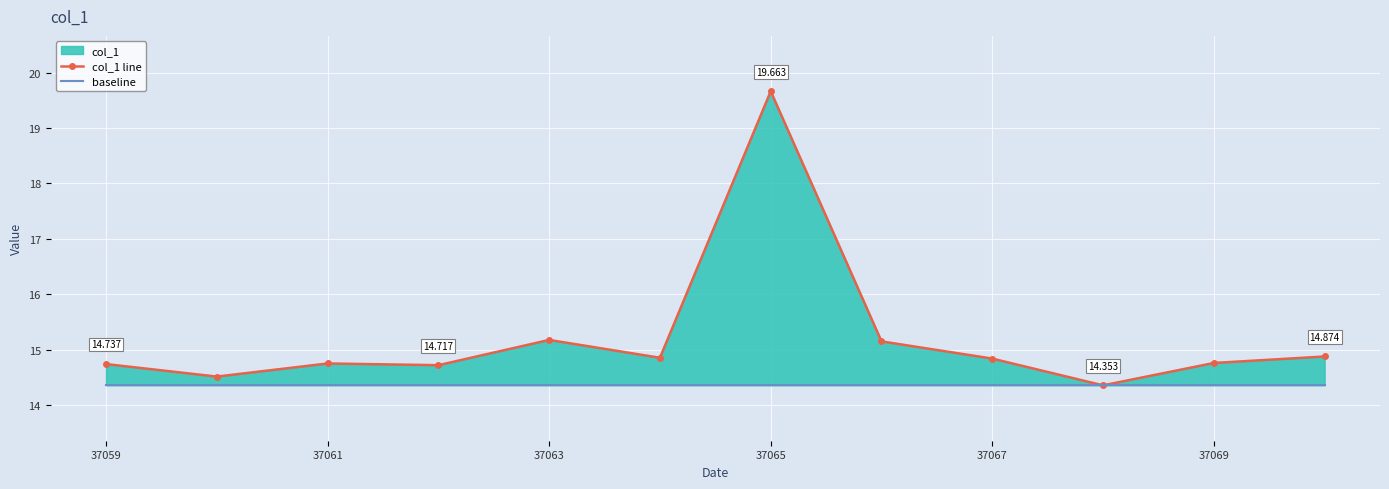

How many lines are shown in the chart?

2